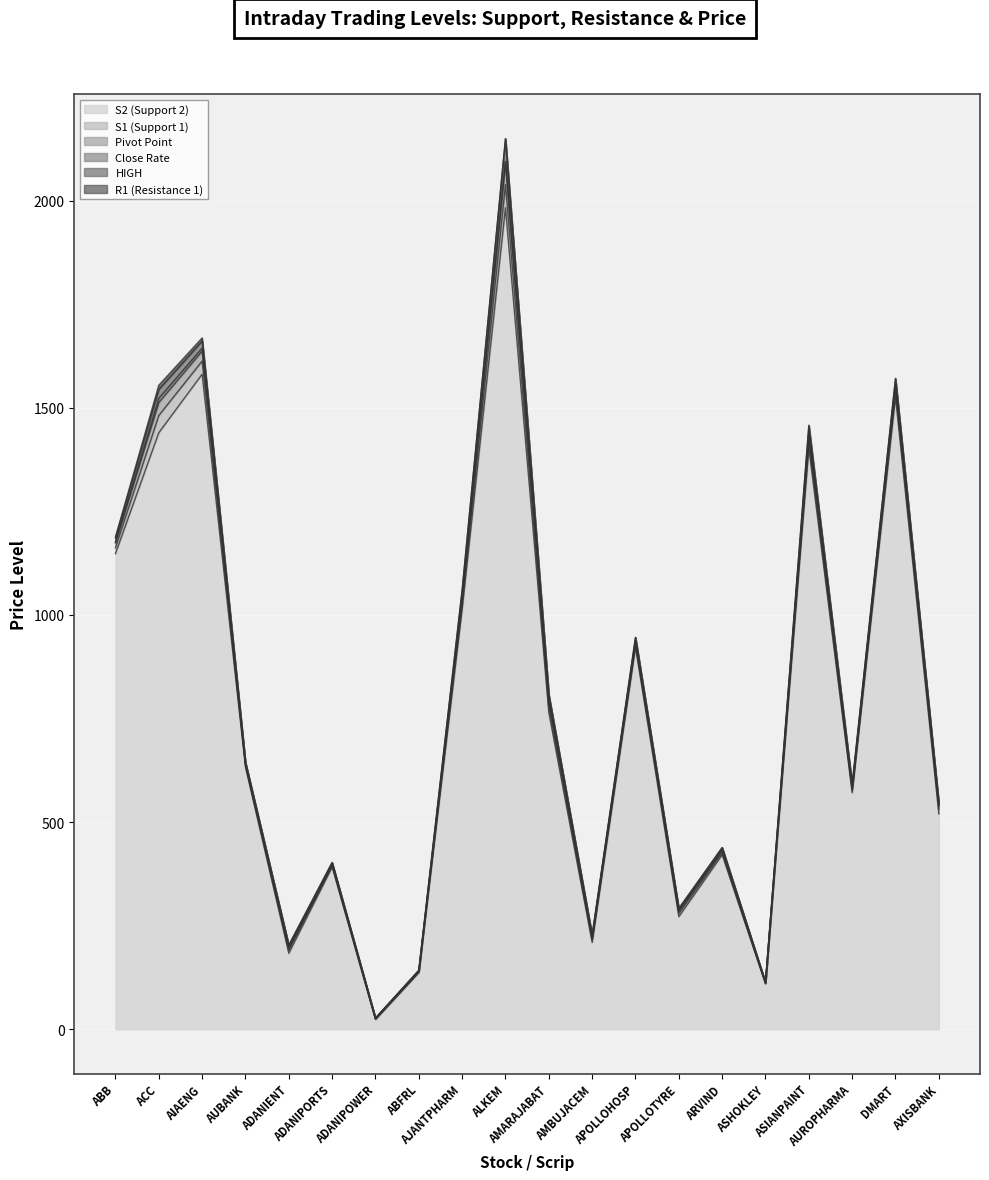

What is the value of the Pivot Point point at the 20th from the left?

537.4